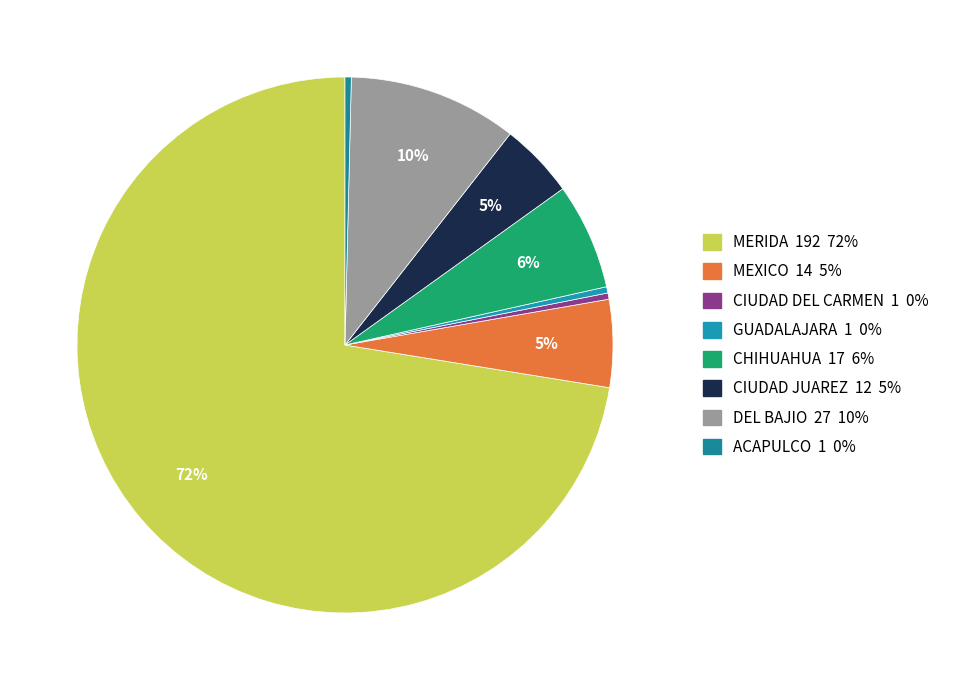

Count the number of slices in the pie.

8